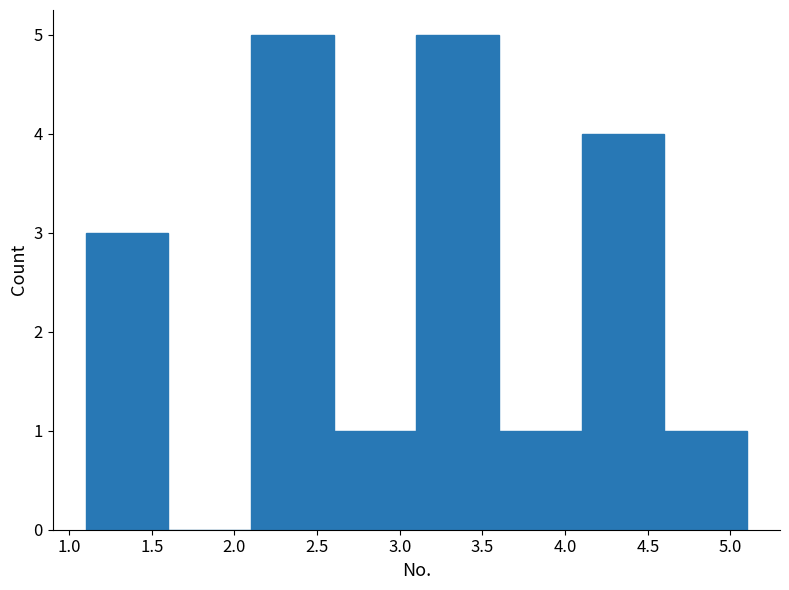

Reading left to right, transcribe this chart: for each bar, give the range it covers on the x-axis and its height. The values are not printed on the chart, so give them approximately, as read against the axis.

1.1 to 1.6: 3
1.6 to 2.1: 0
2.1 to 2.6: 5
2.6 to 3.1: 1
3.1 to 3.6: 5
3.6 to 4.1: 1
4.1 to 4.6: 4
4.6 to 5.1: 1